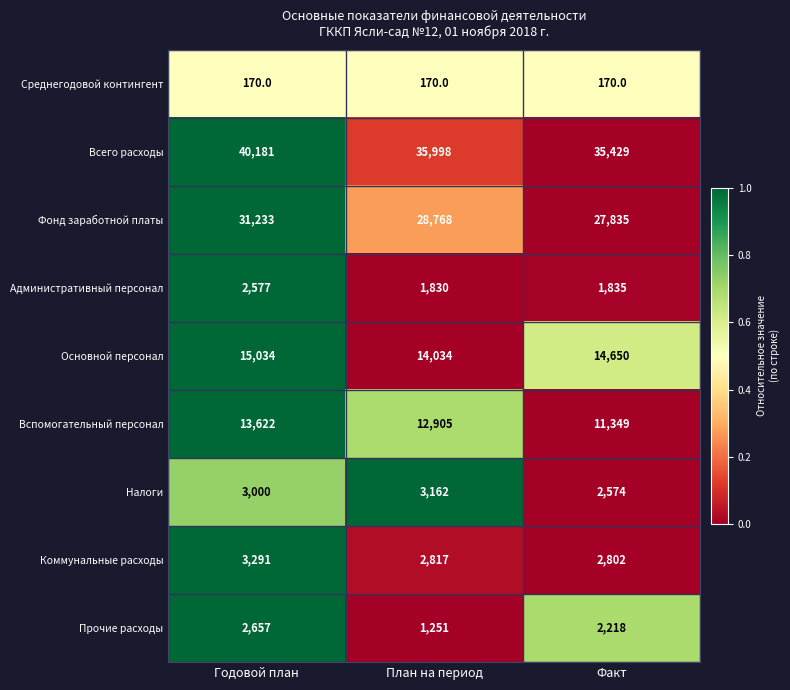

Between Годовой план and План на период, which series saw the biggest shift?

Всего расходы